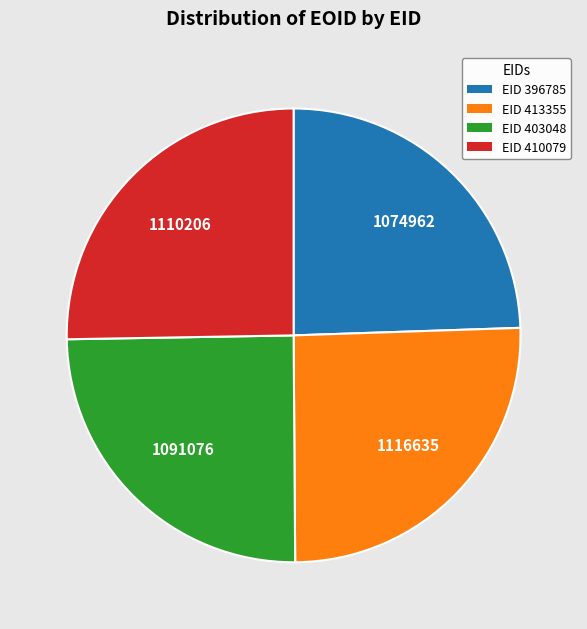

How many segments does this pie chart have?

4